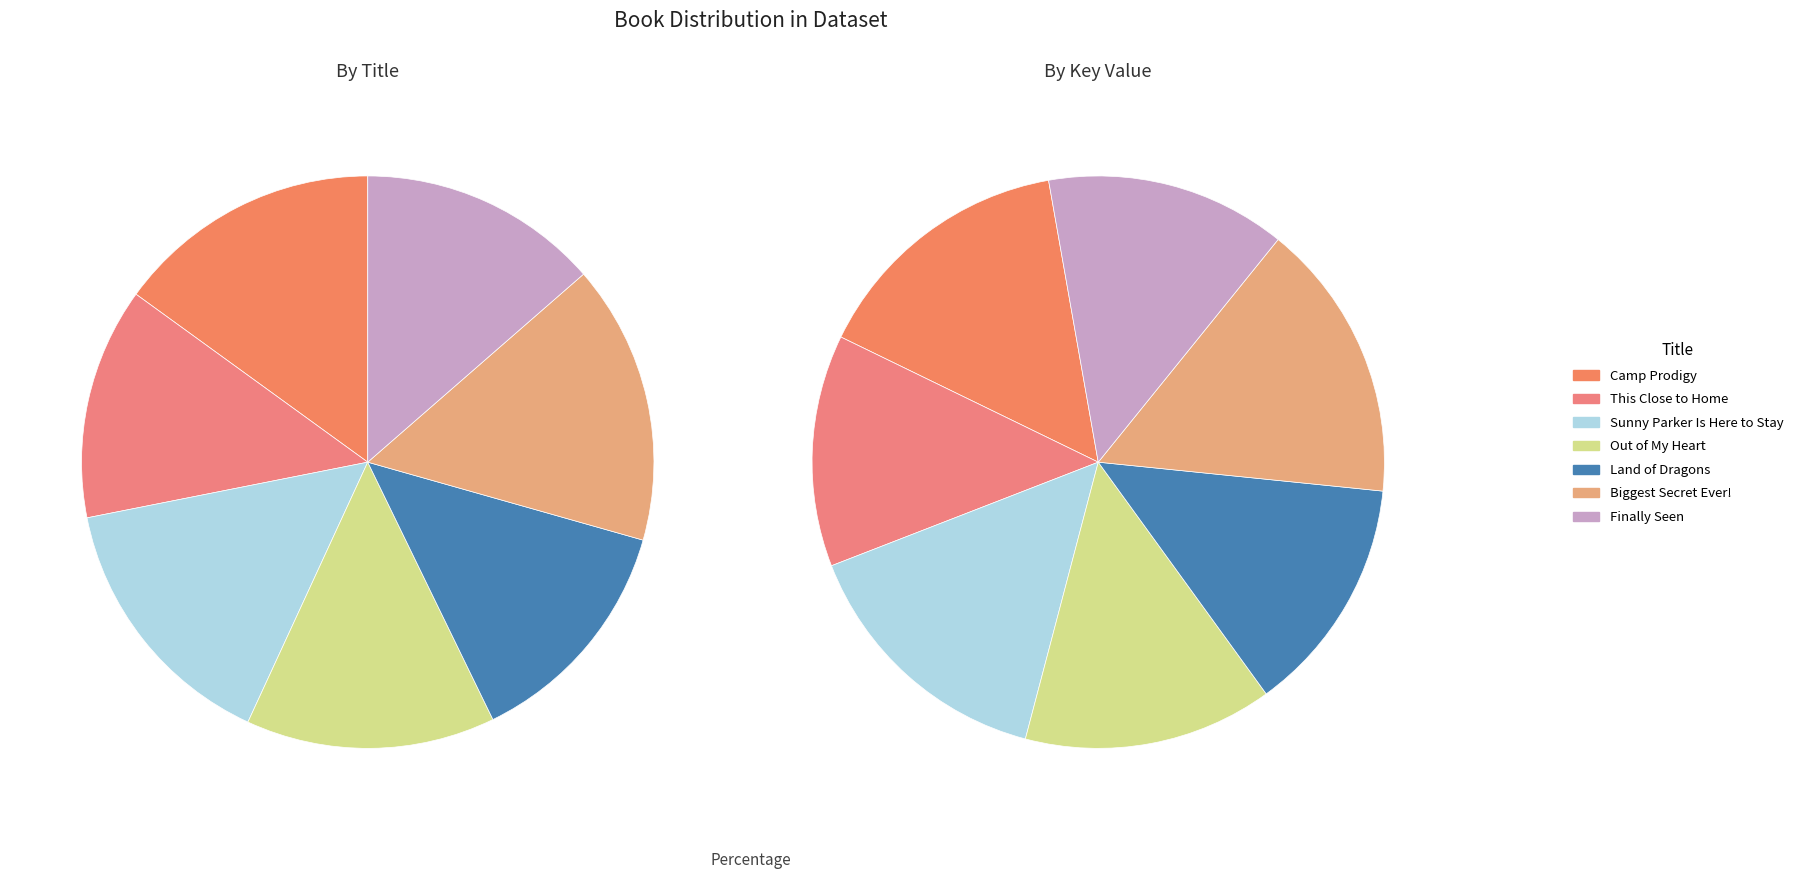

Is there any slice that represents more than half of the pie?

No